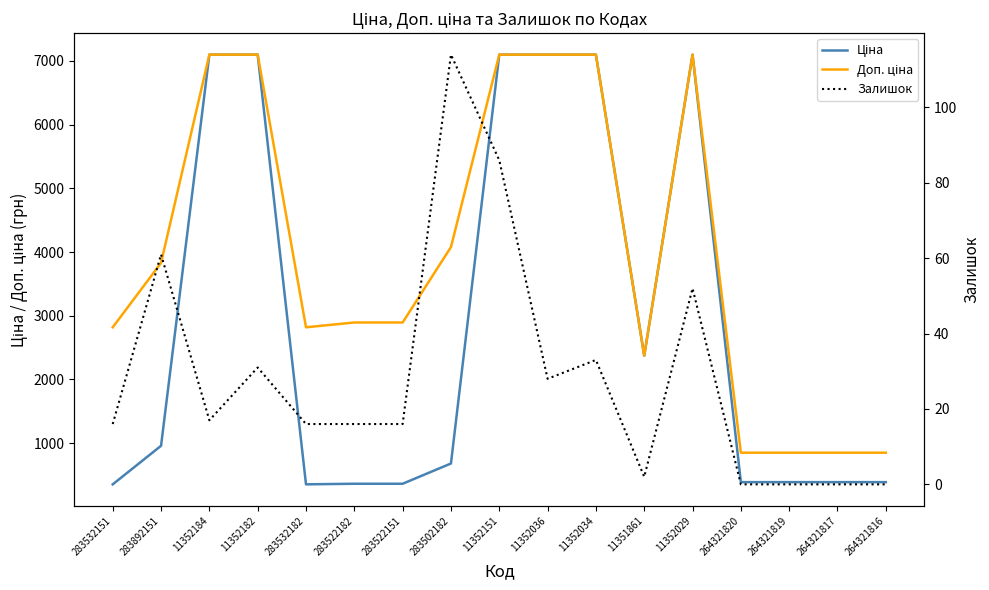

How many data points in Ціна are above 679?

9